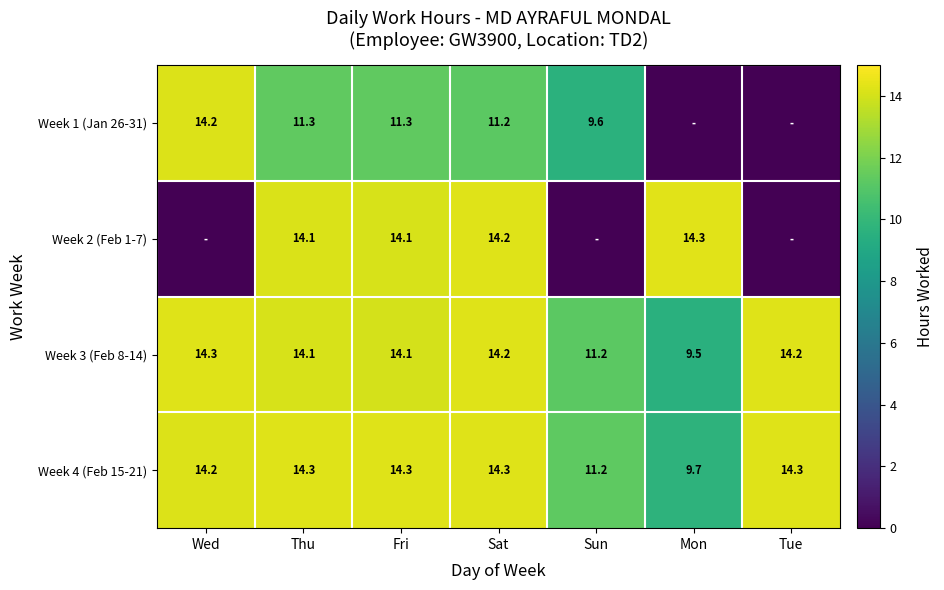

At which label is Week 3 (Feb 8-14) closest to 11?

Sun